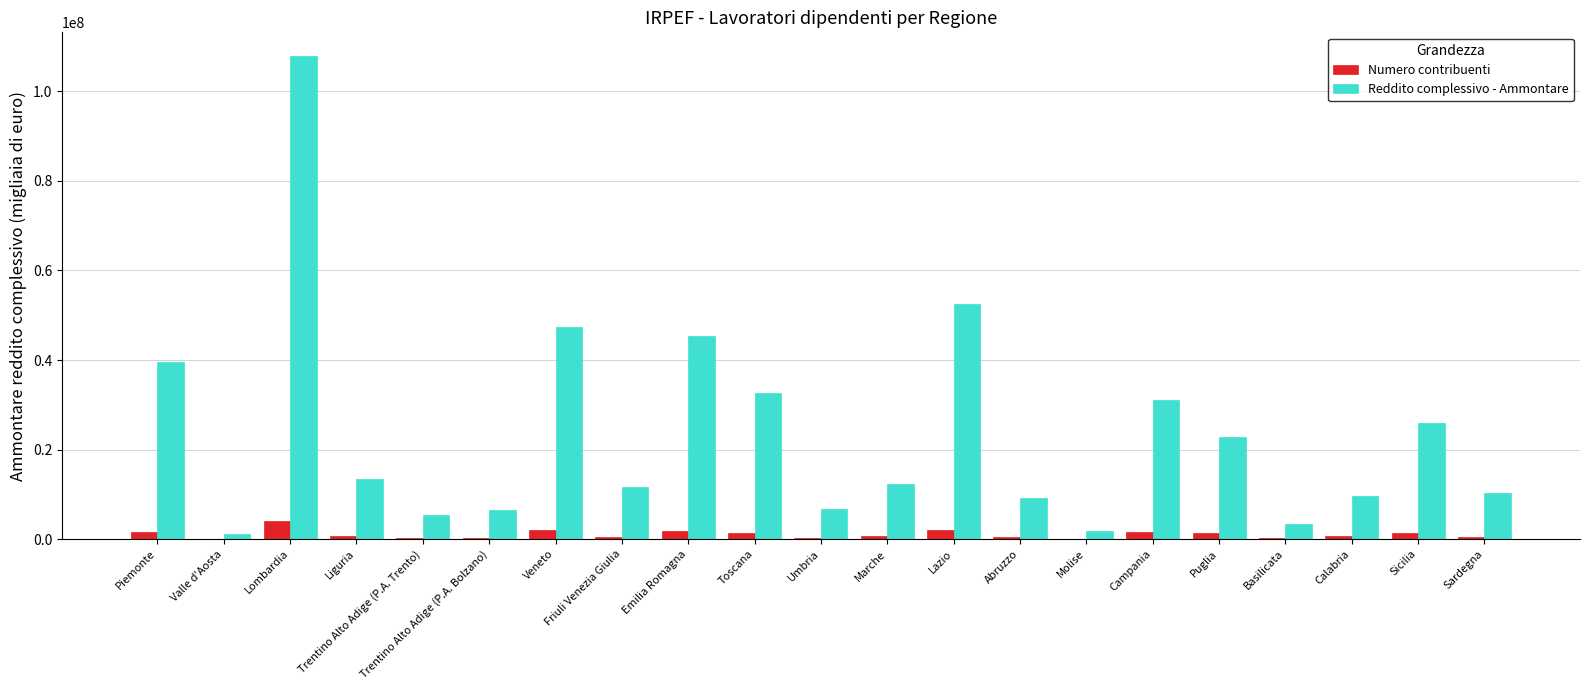

Is it true that Reddito complessivo - Ammontare equals 73431684 at Emilia Romagna?

False